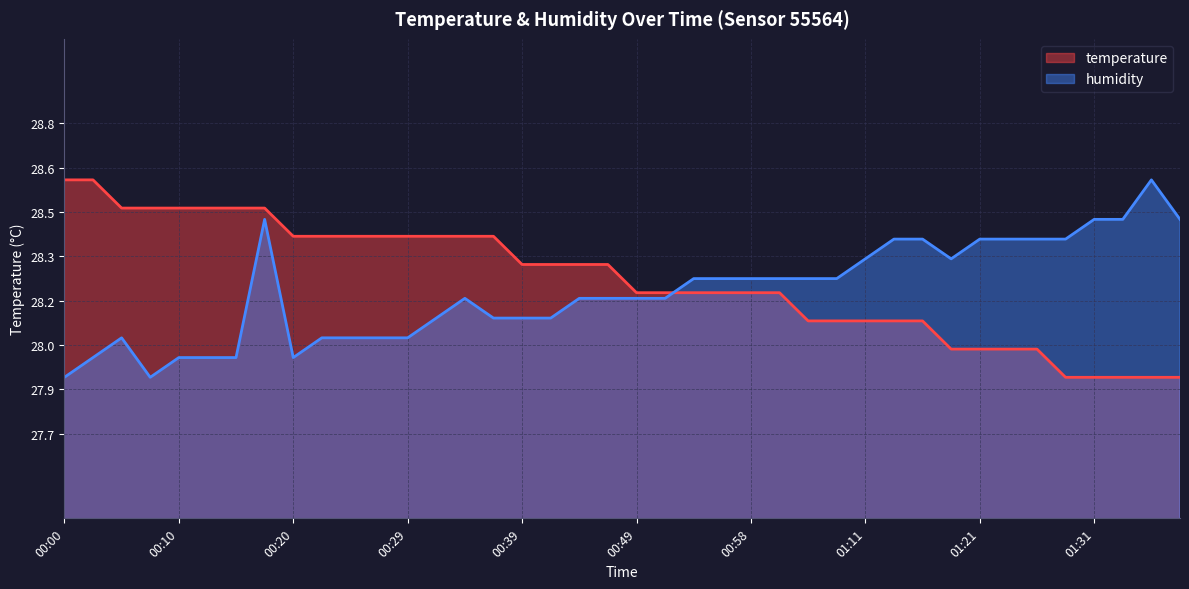

What position from the right is 00:41?

23